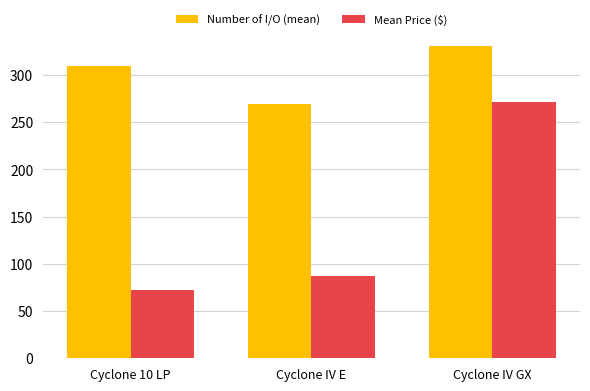

What is the highest value of the Mean Price ($) series?

271